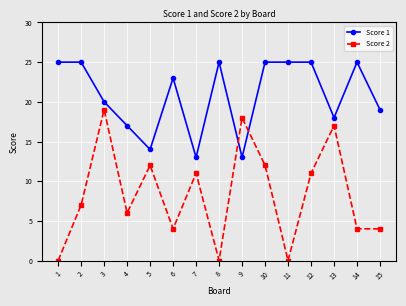

Which series has the widest spread of values?

Score 2